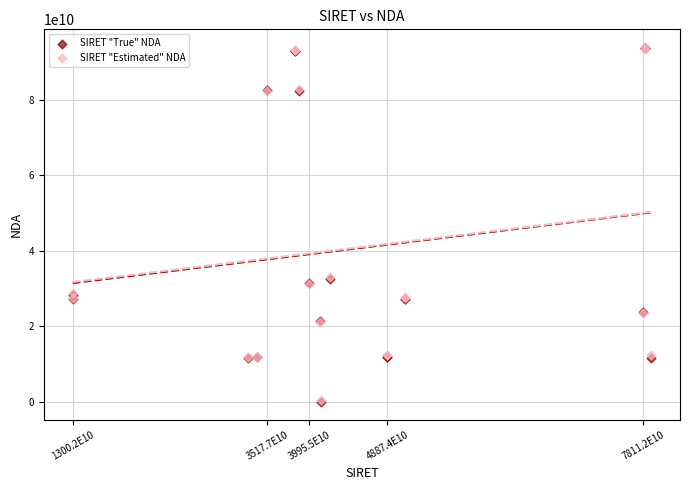

What are all the series names shown in the legend?

SIRET "True" NDA, SIRET "Estimated" NDA